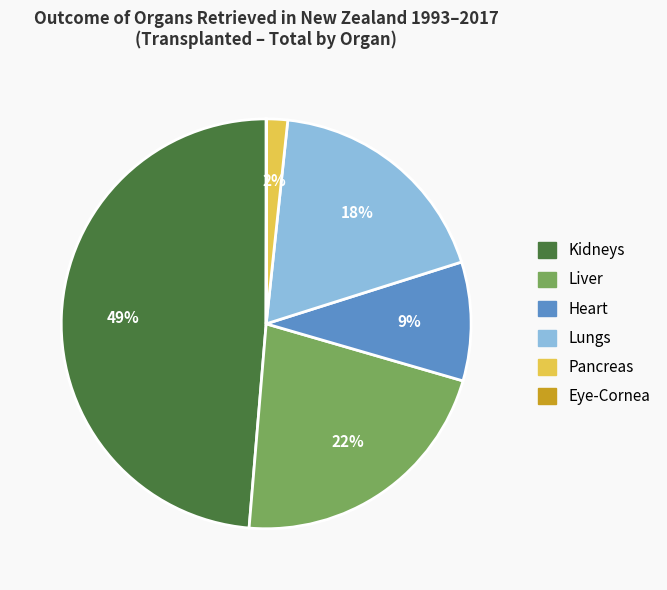

To the nearest percent, what is the average slice percentage?

17%